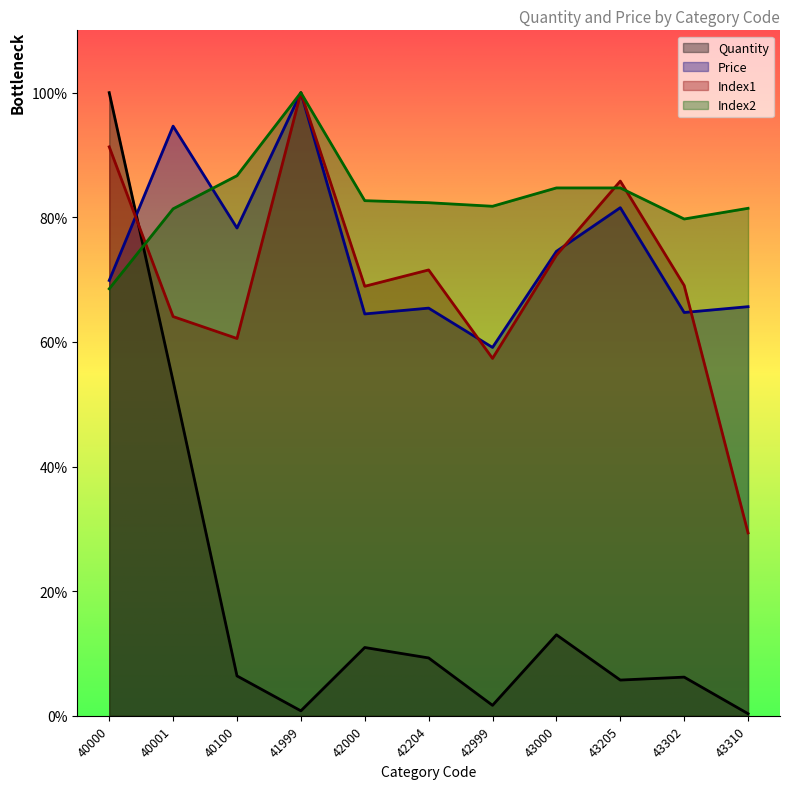

At which label does Price reach its minimum?

42999